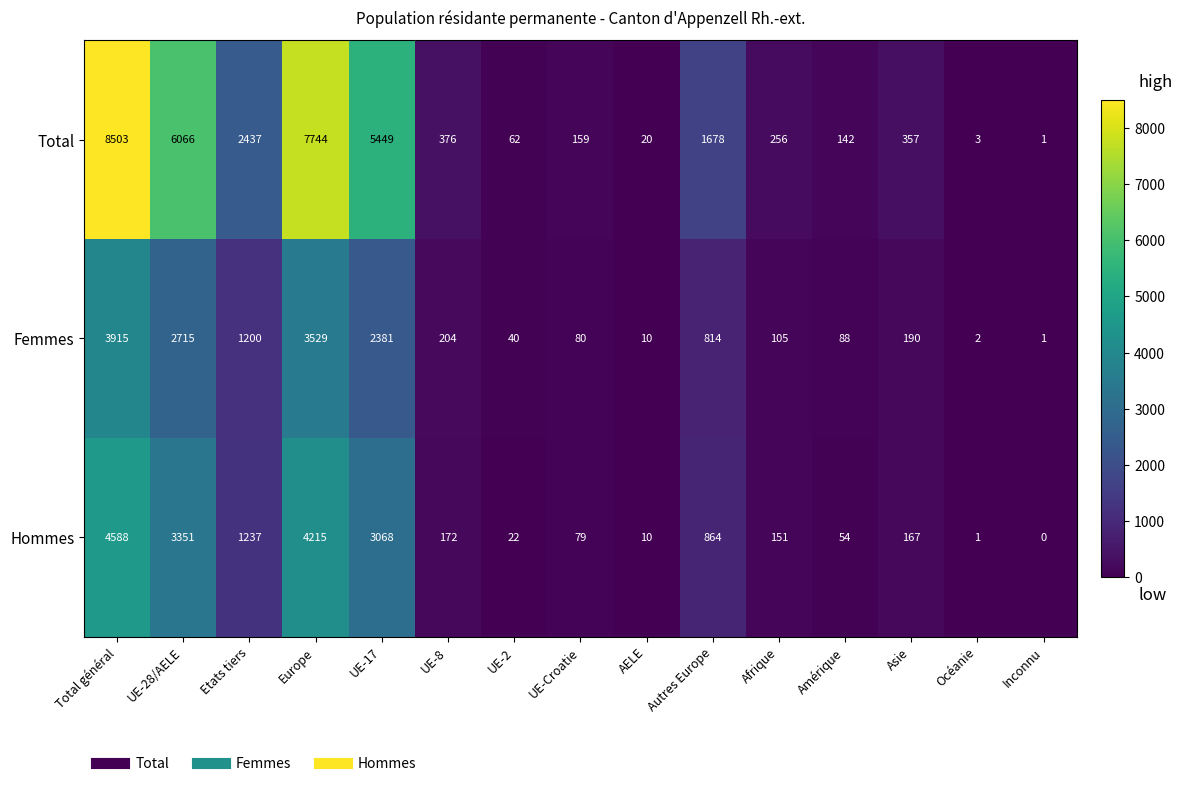

At which label is Total closest to 4252?

UE-17